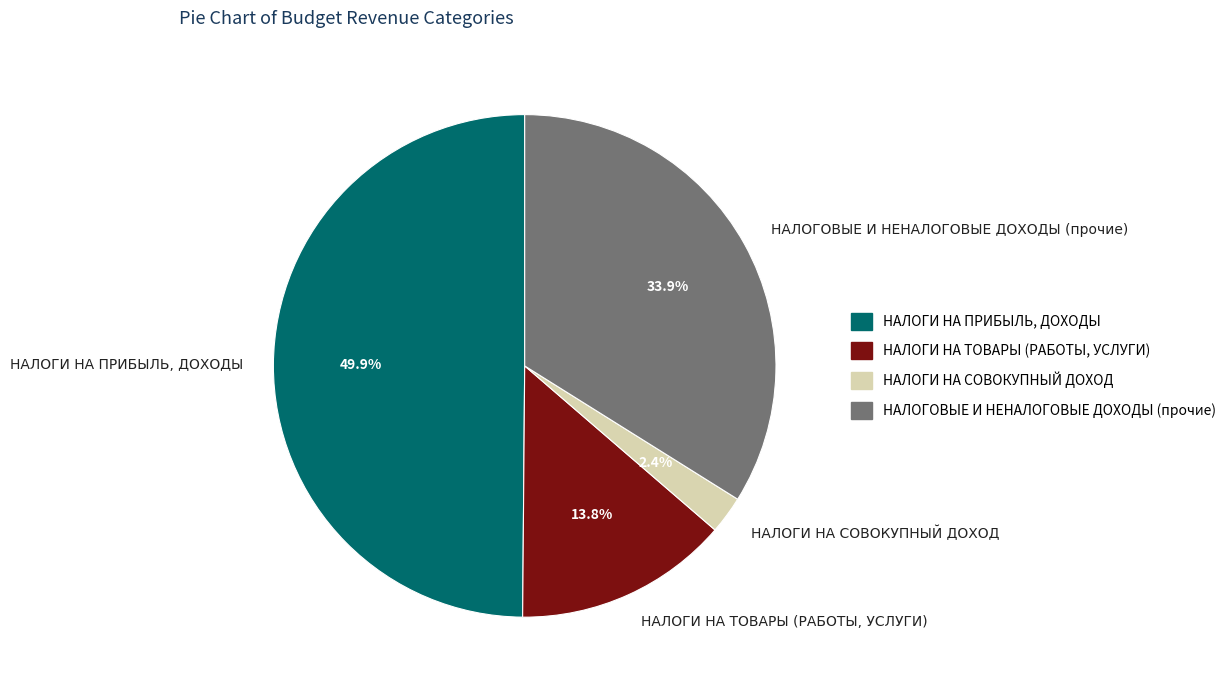

What is the largest slice in the pie chart?

НАЛОГИ НА ПРИБЫЛЬ, ДОХОДЫ